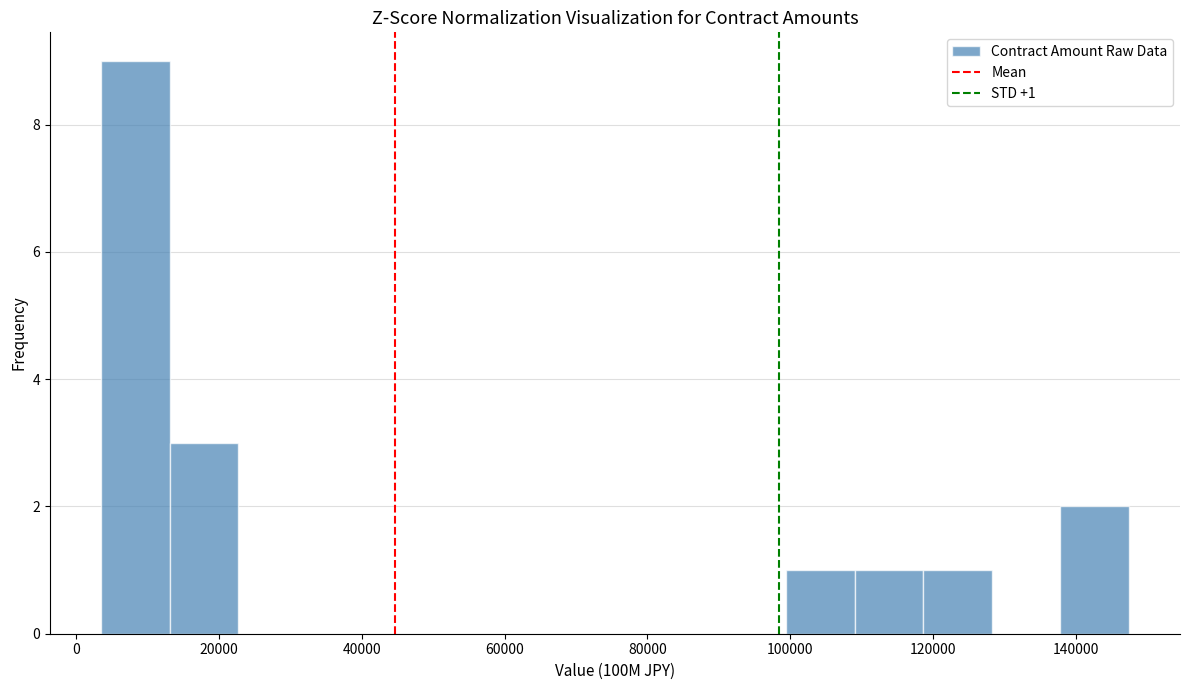

Over which range of the x-axis is the bar tallest?

4000 to 14000